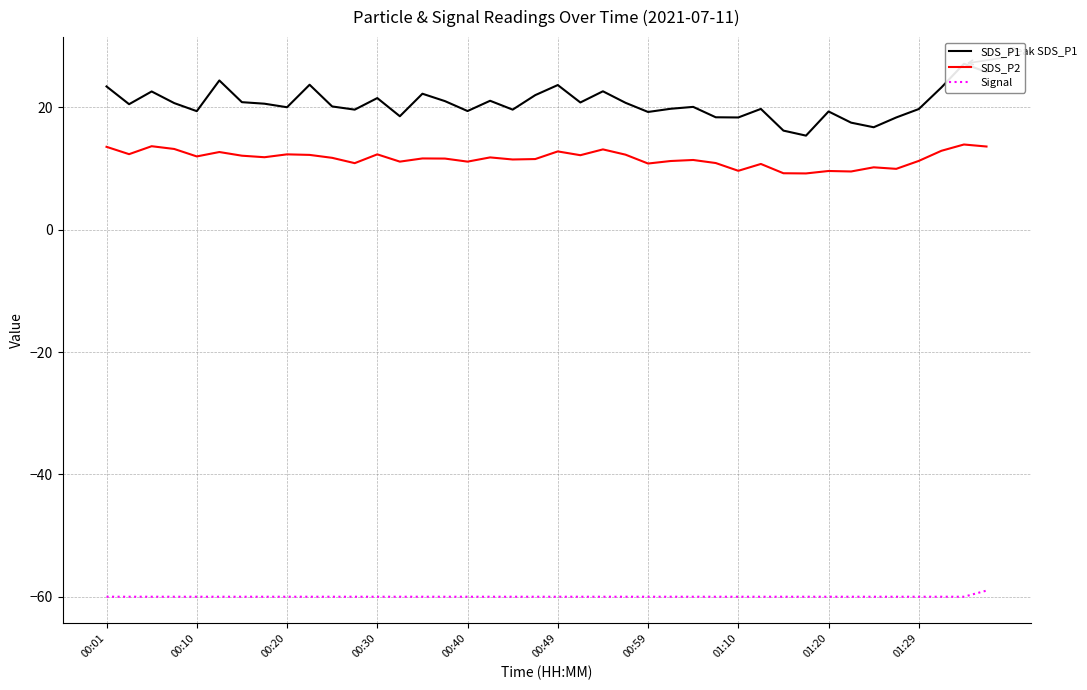

True or false: SDS_P2 and Signal intersect in this chart.

False